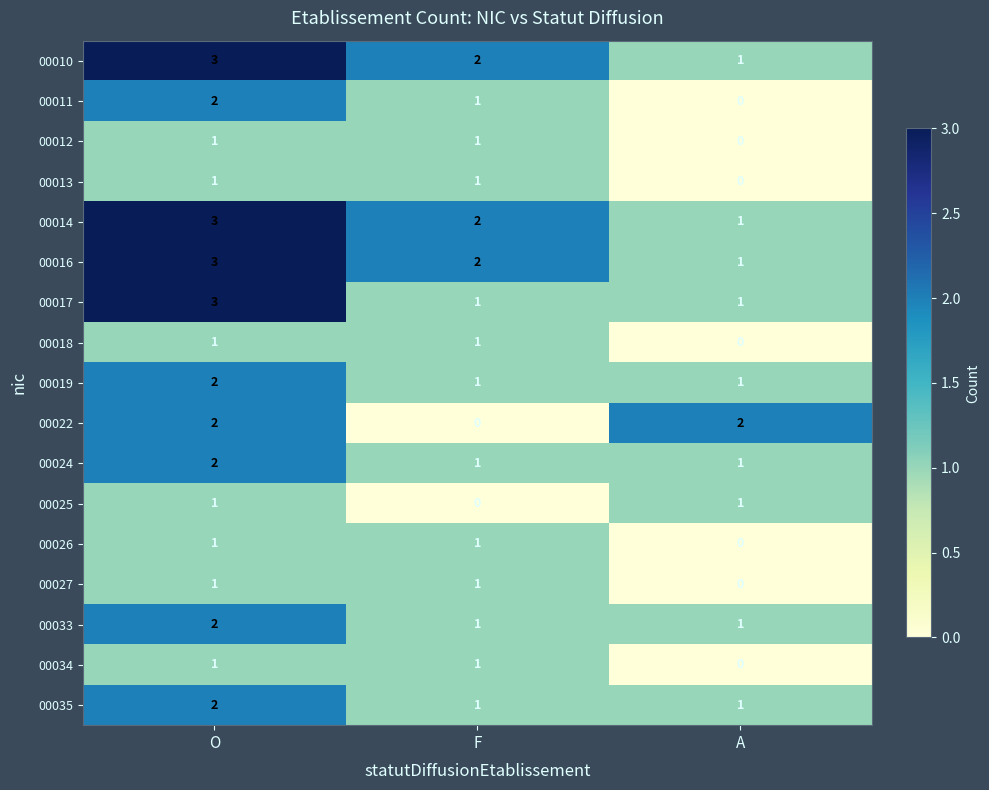

Where is 00018 nearest to the value 0?

A